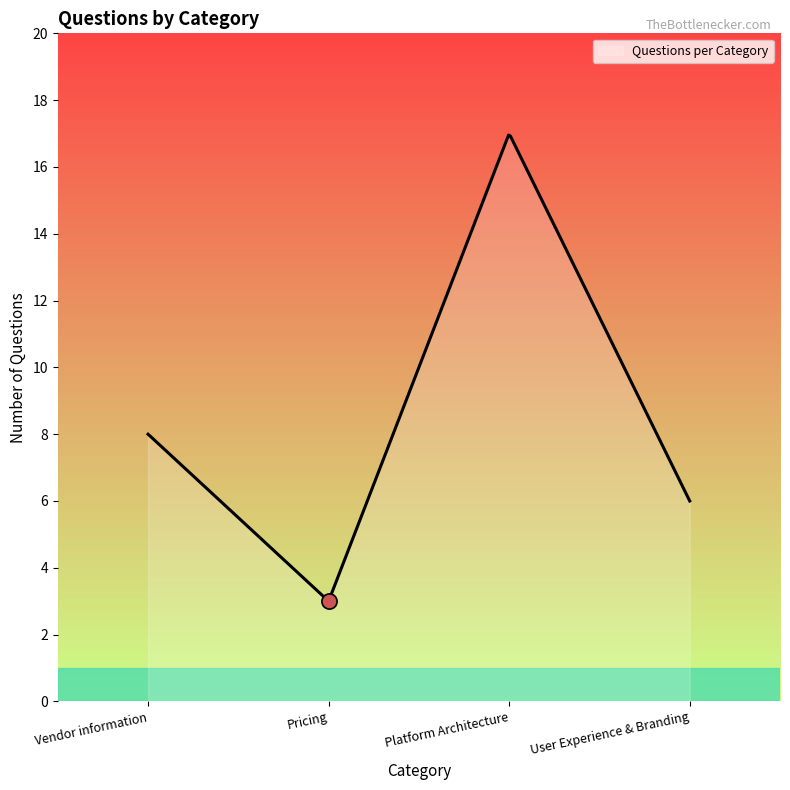

Which series has the largest total across all categories?

Questions per Category